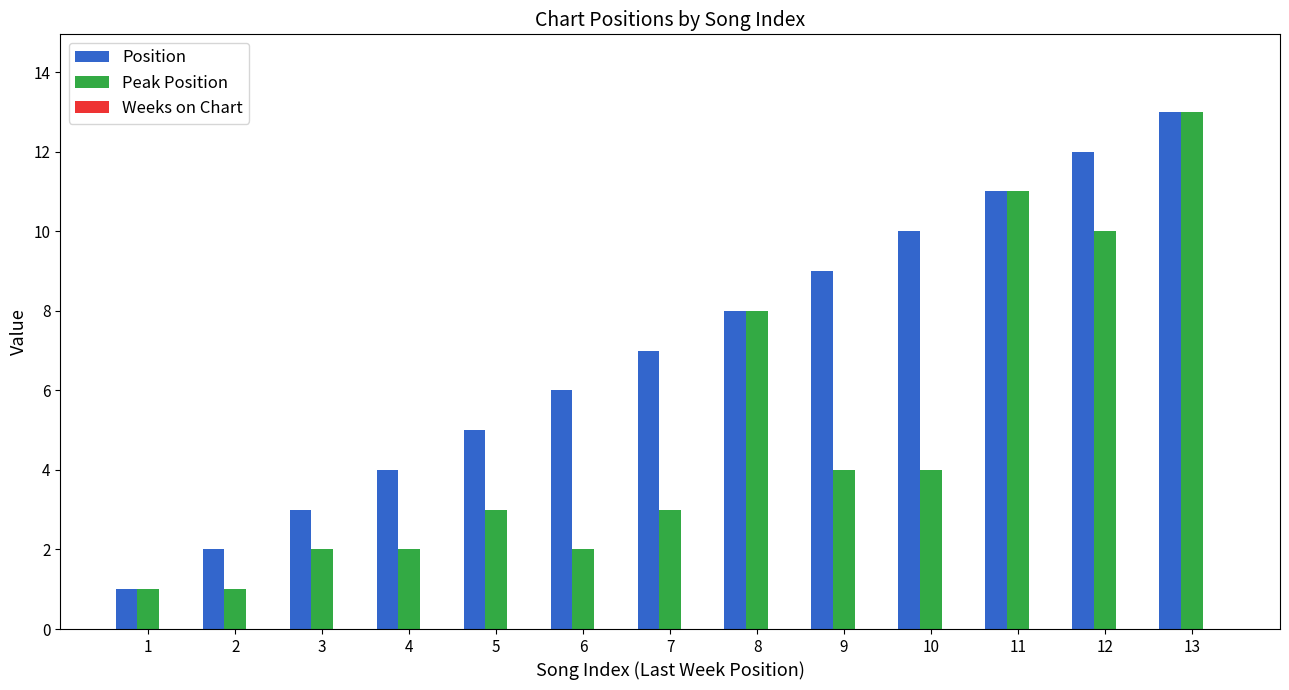

What is the greatest value displayed?

13